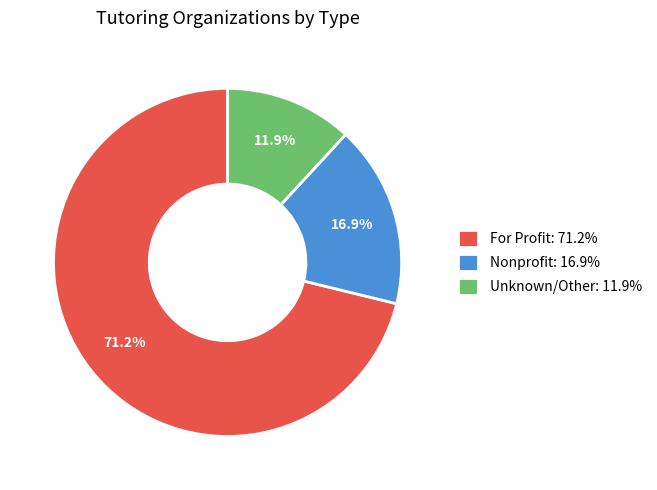

What is the ratio of the value at Nonprofit: 16.9% to the value at Unknown/Other: 11.9%?

1.4